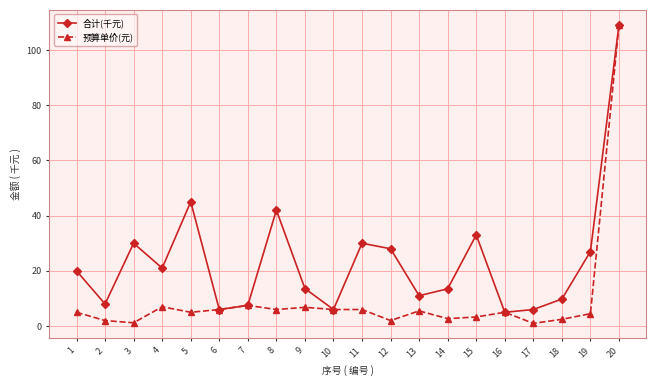

Which series has the largest total across all categories?

合计(千元)